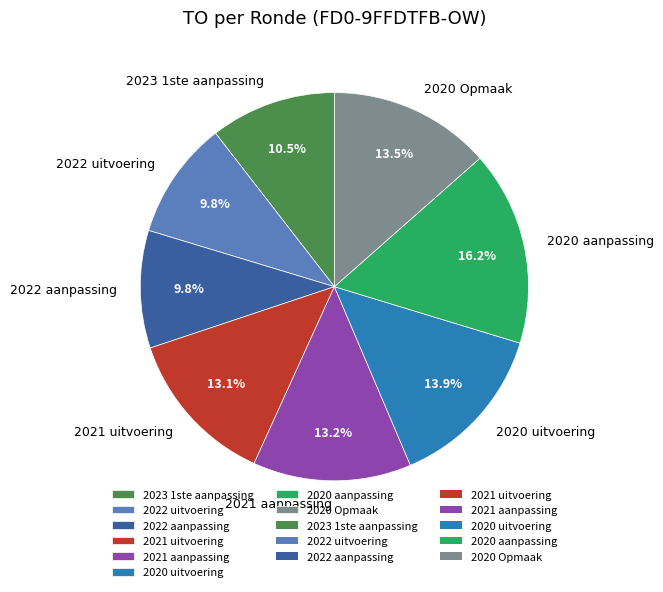

To the nearest percent, what is the difference between the 2021 uitvoering and 2020 uitvoering slice percentages?

1%